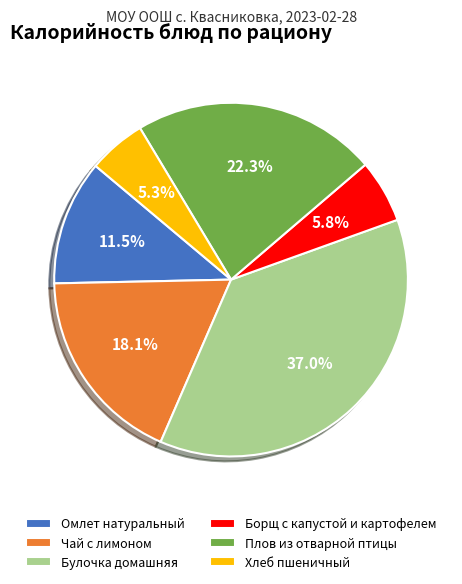

Is it true that Борщ с капустой и картофелем is 6% of the pie?

True